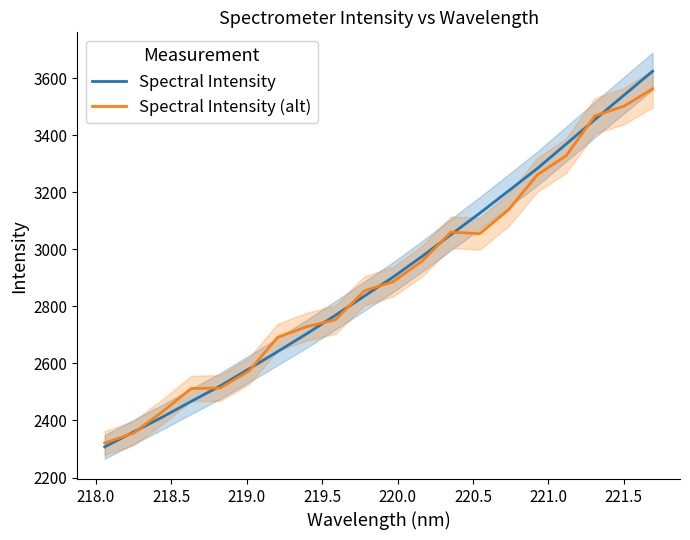

What is the maximum value for Spectral Intensity (alt)?

3563.0